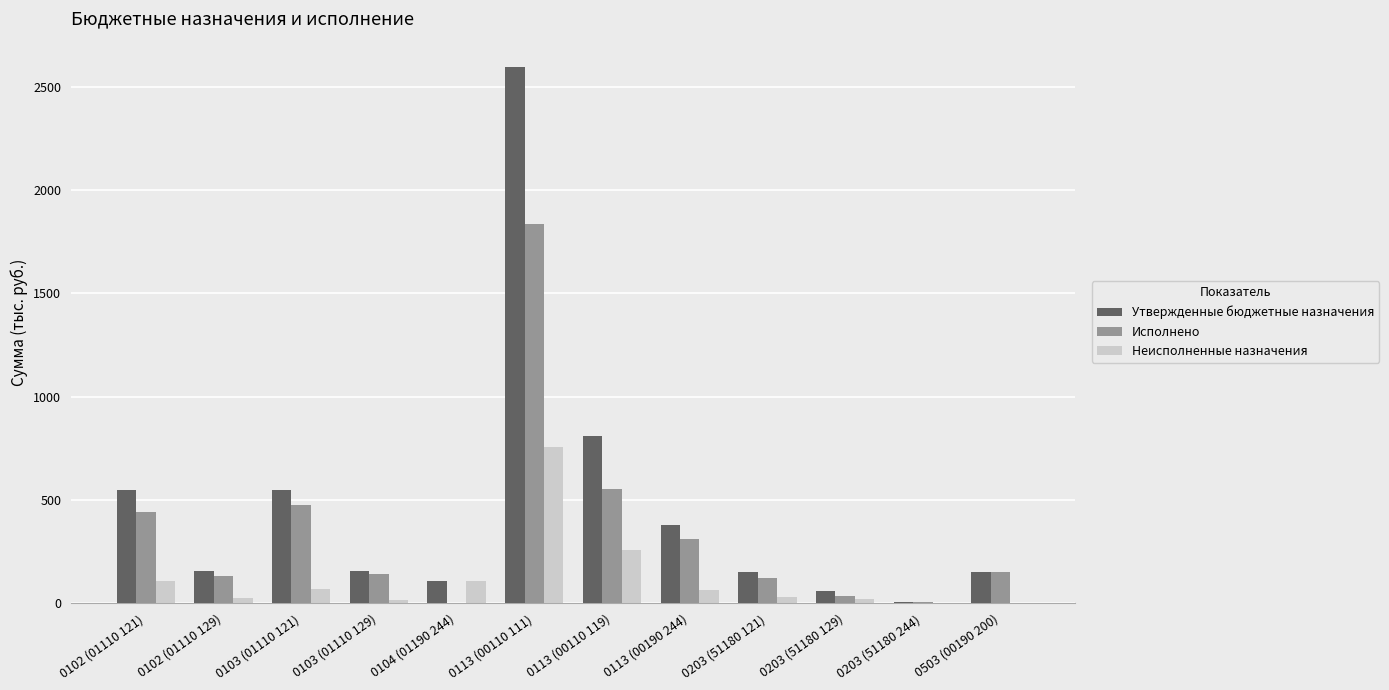

Is it true that Утвержденные бюджетные назначения equals 158.1 at 0102 (01110 129)?

True